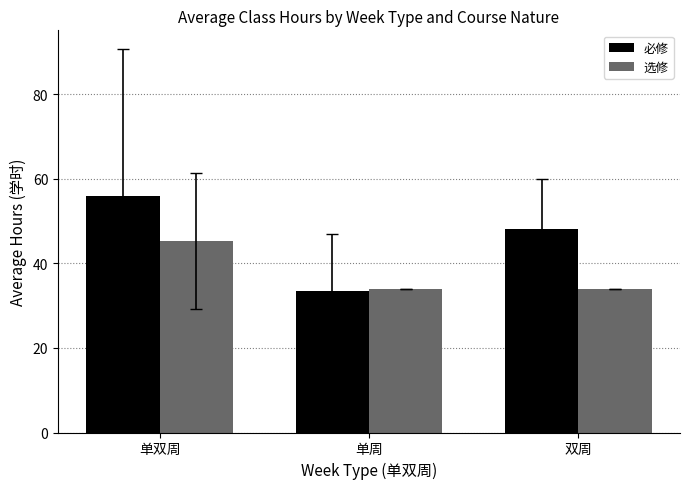

True or false: 必修 has a value of 33.5 at 单周.

True